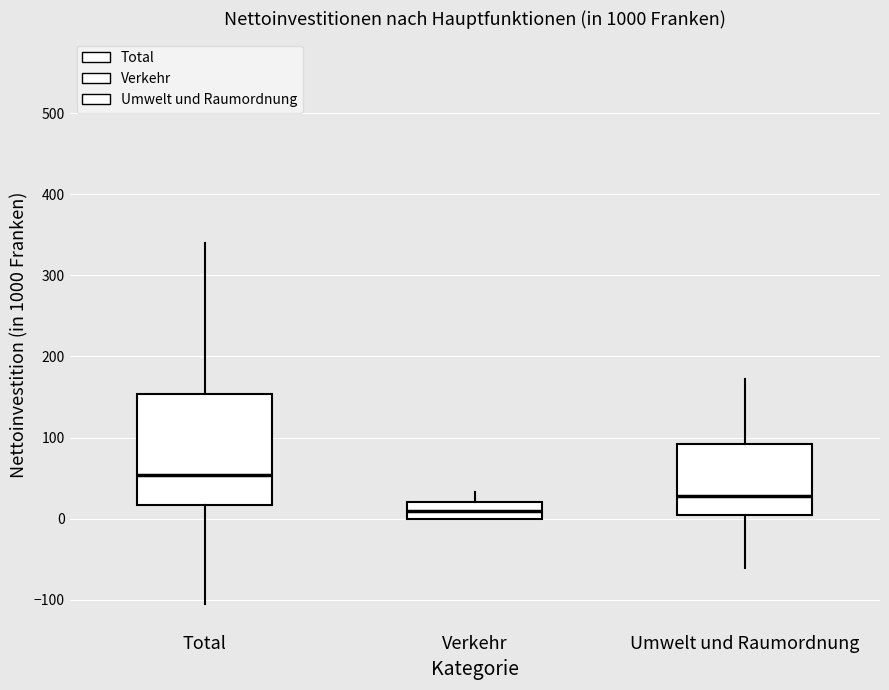

Reading left to right, transcribe this box plot: for each box, give where its median line is, the range the box spans, and where its two whiskers end, as read against the y-axis. The values are not printed on the chart, so give them approximately, as read against the axis.

Total: median 50, box 20 to 150, whiskers -100 to 340
Verkehr: median 10, box 0 to 20, whiskers 0 to 30
Umwelt und Raumordnung: median 30, box 0 to 90, whiskers -60 to 170